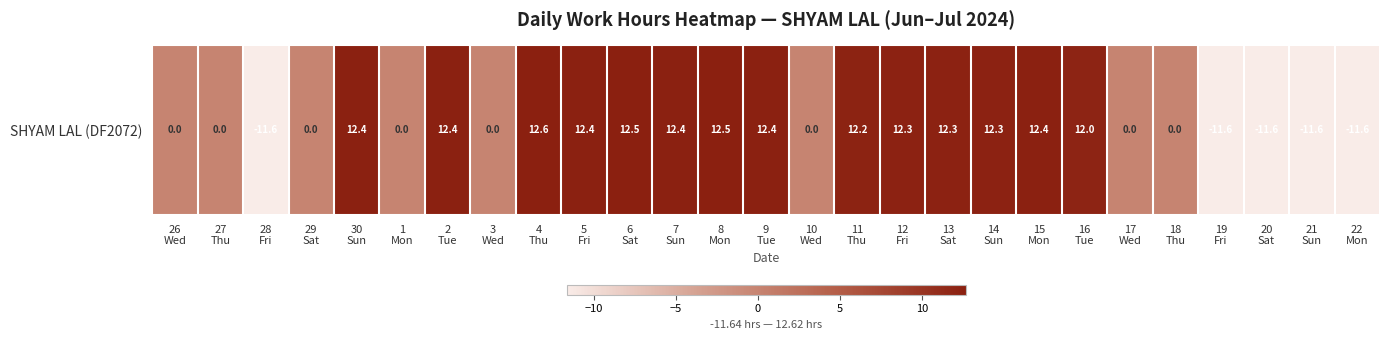

What is the sum of the values at 6
Sat and 14
Sun?

24.8